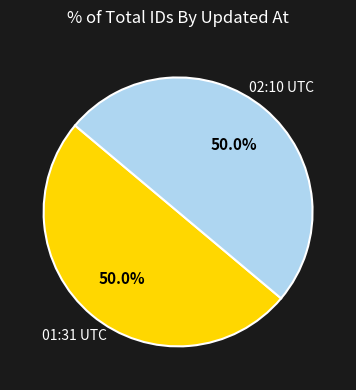

Which slice is the largest?

2011-07-19 02:10:33 UTC